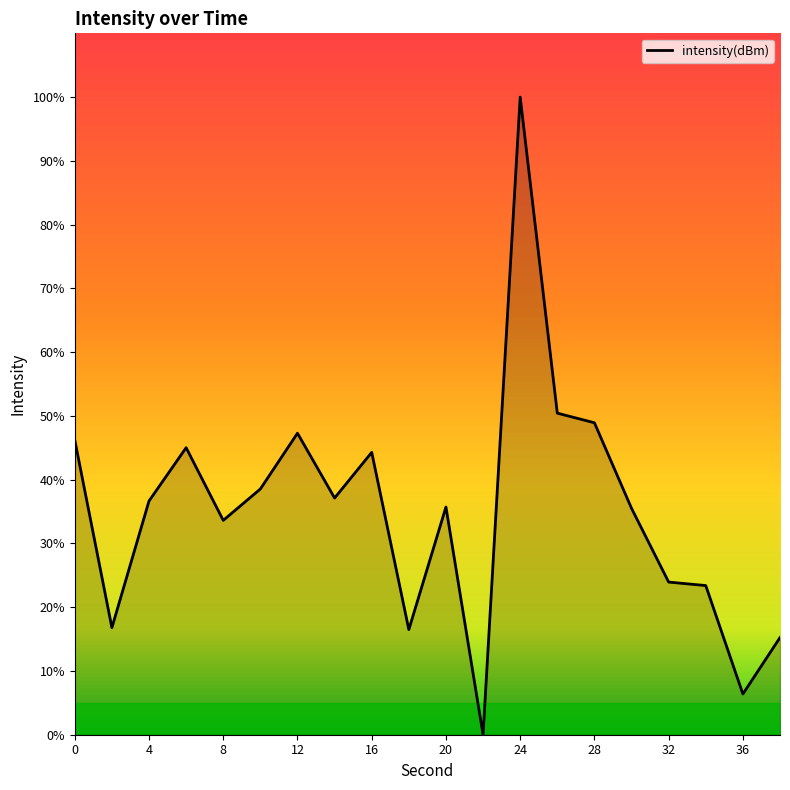

What is the maximum value shown in the chart?

100.0